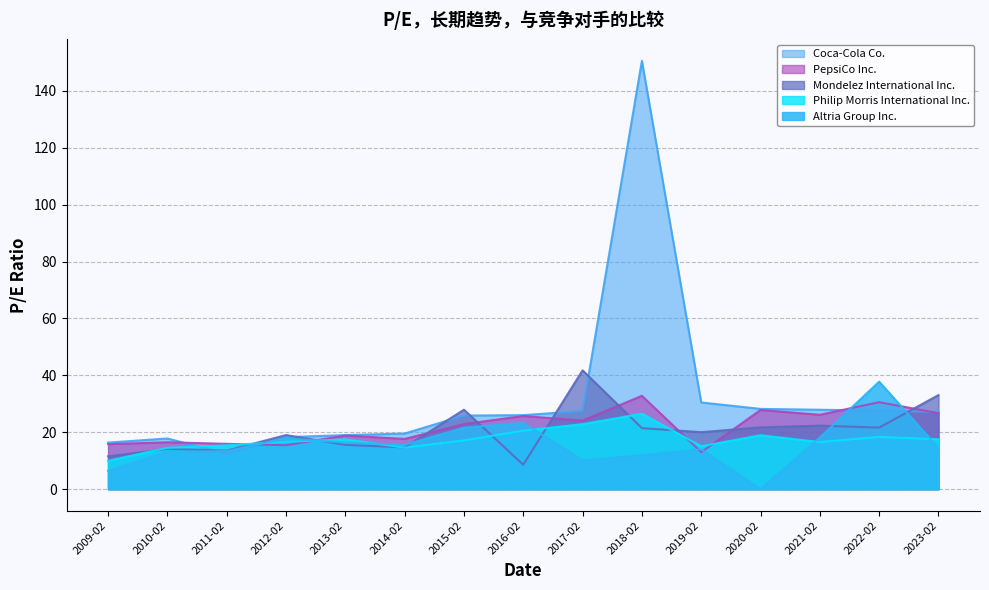

At how many categories does at least one series exceed 69?

1